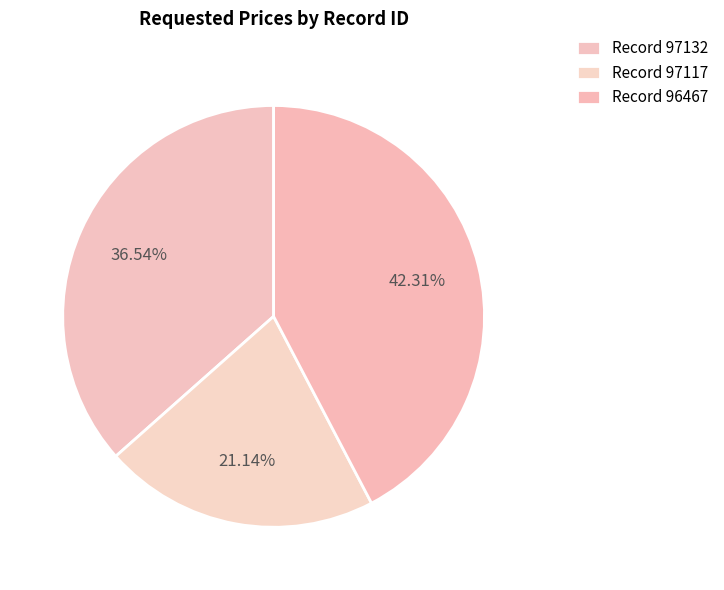

How many segments does this pie chart have?

3